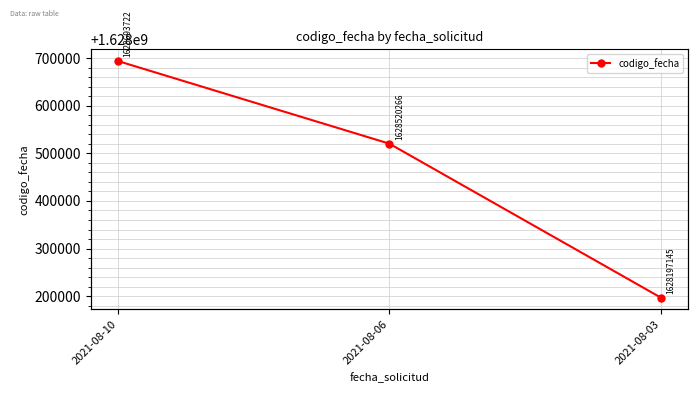

Count the values in the range 1628197145 to 1628693722.

3